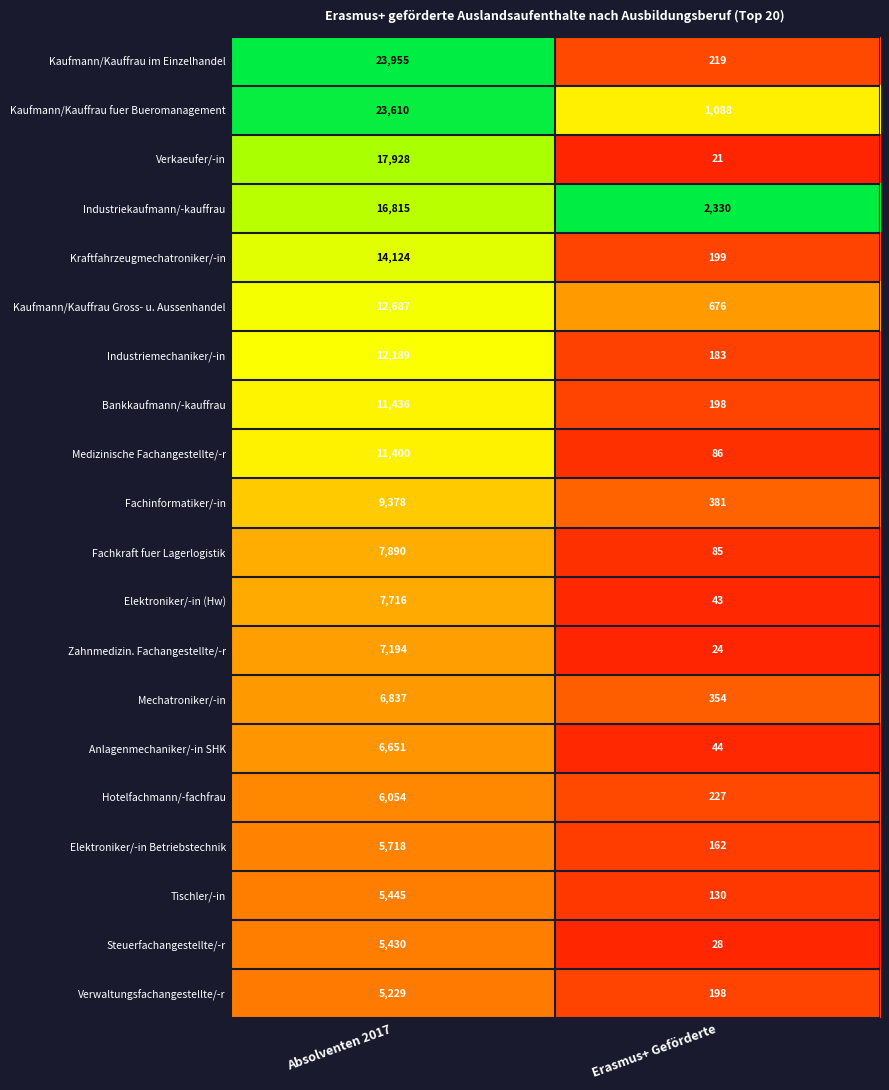

At which category is the sum across all series the highest?

Absolventen 2017